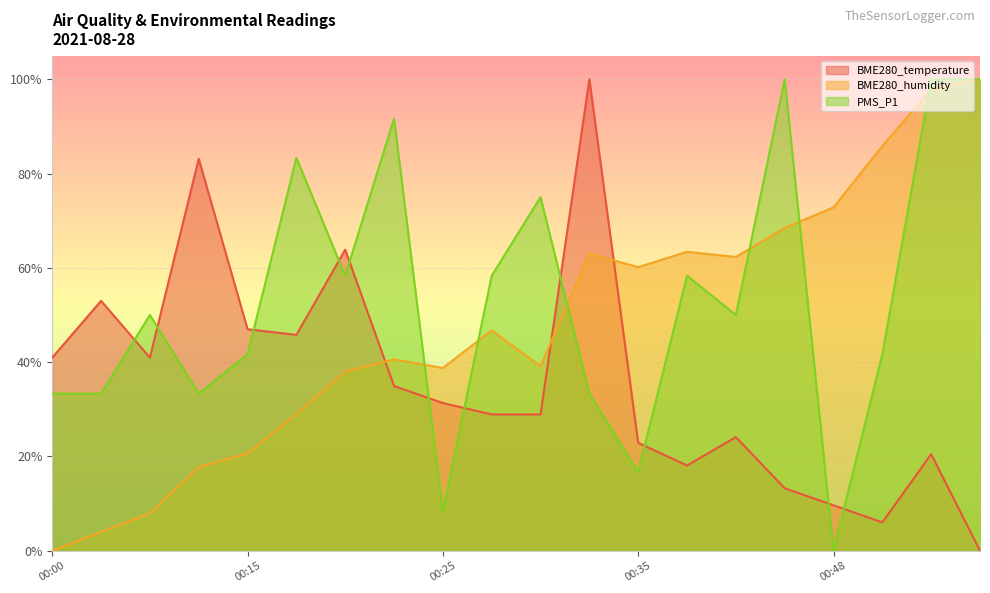

At which category is the sum across all series the highest?

00:53